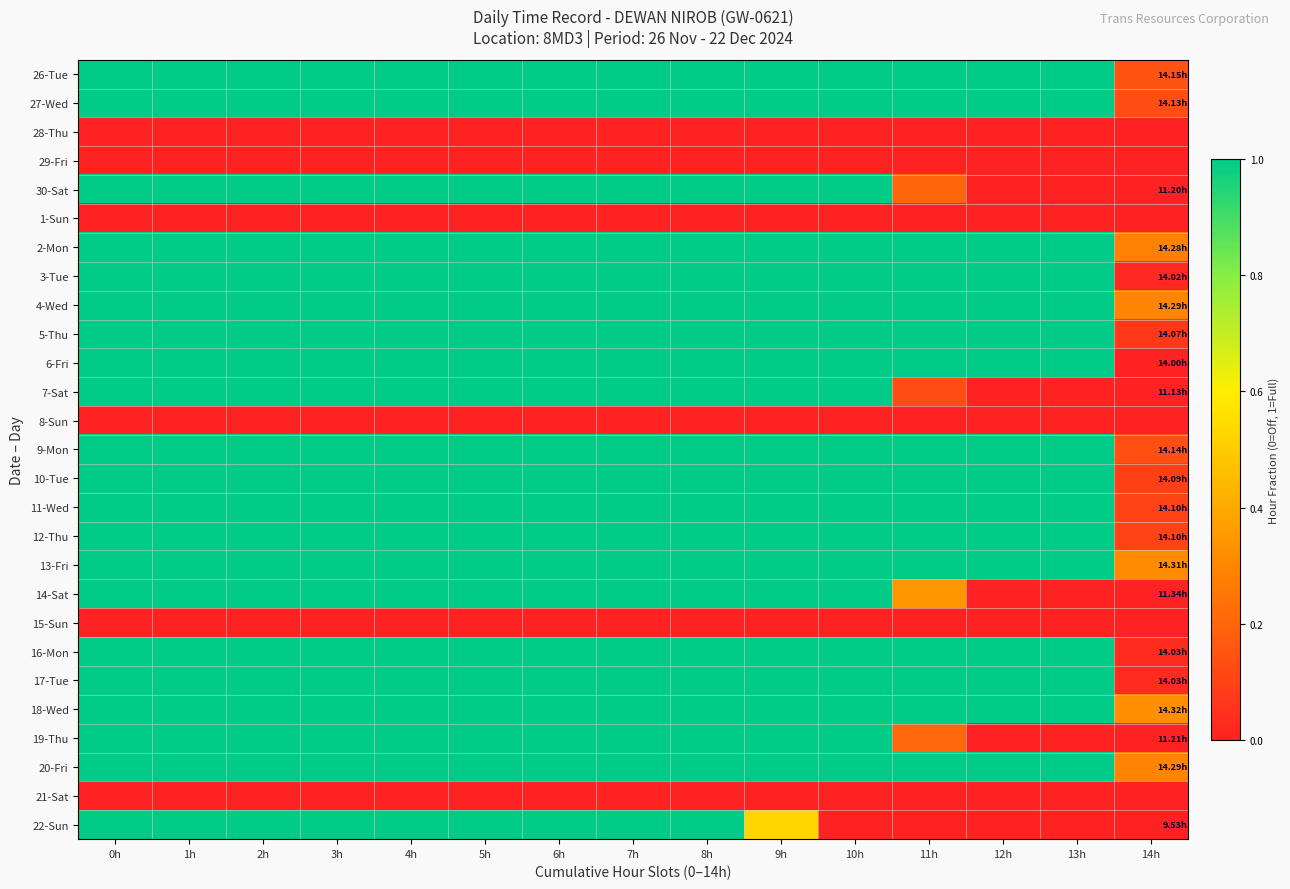

Reading left to right, extract all data points from this chart.

26-Tue: 0h=1.0	1h=1.0	2h=1.0	3h=1.0	4h=1.0	5h=1.0	6h=1.0	7h=1.0	8h=1.0	9h=1.0	10h=1.0	11h=1.0	12h=1.0	13h=1.0	14h=0.2
27-Wed: 0h=1.0	1h=1.0	2h=1.0	3h=1.0	4h=1.0	5h=1.0	6h=1.0	7h=1.0	8h=1.0	9h=1.0	10h=1.0	11h=1.0	12h=1.0	13h=1.0	14h=0.1
28-Thu: 0h=0.0	1h=0.0	2h=0.0	3h=0.0	4h=0.0	5h=0.0	6h=0.0	7h=0.0	8h=0.0	9h=0.0	10h=0.0	11h=0.0	12h=0.0	13h=0.0	14h=0.0
29-Fri: 0h=0.0	1h=0.0	2h=0.0	3h=0.0	4h=0.0	5h=0.0	6h=0.0	7h=0.0	8h=0.0	9h=0.0	10h=0.0	11h=0.0	12h=0.0	13h=0.0	14h=0.0
30-Sat: 0h=1.0	1h=1.0	2h=1.0	3h=1.0	4h=1.0	5h=1.0	6h=1.0	7h=1.0	8h=1.0	9h=1.0	10h=1.0	11h=0.2	12h=0.0	13h=0.0	14h=0.0
1-Sun: 0h=0.0	1h=0.0	2h=0.0	3h=0.0	4h=0.0	5h=0.0	6h=0.0	7h=0.0	8h=0.0	9h=0.0	10h=0.0	11h=0.0	12h=0.0	13h=0.0	14h=0.0
2-Mon: 0h=1.0	1h=1.0	2h=1.0	3h=1.0	4h=1.0	5h=1.0	6h=1.0	7h=1.0	8h=1.0	9h=1.0	10h=1.0	11h=1.0	12h=1.0	13h=1.0	14h=0.3
3-Tue: 0h=1.0	1h=1.0	2h=1.0	3h=1.0	4h=1.0	5h=1.0	6h=1.0	7h=1.0	8h=1.0	9h=1.0	10h=1.0	11h=1.0	12h=1.0	13h=1.0	14h=0.0
4-Wed: 0h=1.0	1h=1.0	2h=1.0	3h=1.0	4h=1.0	5h=1.0	6h=1.0	7h=1.0	8h=1.0	9h=1.0	10h=1.0	11h=1.0	12h=1.0	13h=1.0	14h=0.3
5-Thu: 0h=1.0	1h=1.0	2h=1.0	3h=1.0	4h=1.0	5h=1.0	6h=1.0	7h=1.0	8h=1.0	9h=1.0	10h=1.0	11h=1.0	12h=1.0	13h=1.0	14h=0.1
6-Fri: 0h=1.0	1h=1.0	2h=1.0	3h=1.0	4h=1.0	5h=1.0	6h=1.0	7h=1.0	8h=1.0	9h=1.0	10h=1.0	11h=1.0	12h=1.0	13h=1.0	14h=0.0
7-Sat: 0h=1.0	1h=1.0	2h=1.0	3h=1.0	4h=1.0	5h=1.0	6h=1.0	7h=1.0	8h=1.0	9h=1.0	10h=1.0	11h=0.1	12h=0.0	13h=0.0	14h=0.0
8-Sun: 0h=0.0	1h=0.0	2h=0.0	3h=0.0	4h=0.0	5h=0.0	6h=0.0	7h=0.0	8h=0.0	9h=0.0	10h=0.0	11h=0.0	12h=0.0	13h=0.0	14h=0.0
9-Mon: 0h=1.0	1h=1.0	2h=1.0	3h=1.0	4h=1.0	5h=1.0	6h=1.0	7h=1.0	8h=1.0	9h=1.0	10h=1.0	11h=1.0	12h=1.0	13h=1.0	14h=0.1
10-Tue: 0h=1.0	1h=1.0	2h=1.0	3h=1.0	4h=1.0	5h=1.0	6h=1.0	7h=1.0	8h=1.0	9h=1.0	10h=1.0	11h=1.0	12h=1.0	13h=1.0	14h=0.1
11-Wed: 0h=1.0	1h=1.0	2h=1.0	3h=1.0	4h=1.0	5h=1.0	6h=1.0	7h=1.0	8h=1.0	9h=1.0	10h=1.0	11h=1.0	12h=1.0	13h=1.0	14h=0.1
12-Thu: 0h=1.0	1h=1.0	2h=1.0	3h=1.0	4h=1.0	5h=1.0	6h=1.0	7h=1.0	8h=1.0	9h=1.0	10h=1.0	11h=1.0	12h=1.0	13h=1.0	14h=0.1
13-Fri: 0h=1.0	1h=1.0	2h=1.0	3h=1.0	4h=1.0	5h=1.0	6h=1.0	7h=1.0	8h=1.0	9h=1.0	10h=1.0	11h=1.0	12h=1.0	13h=1.0	14h=0.3
14-Sat: 0h=1.0	1h=1.0	2h=1.0	3h=1.0	4h=1.0	5h=1.0	6h=1.0	7h=1.0	8h=1.0	9h=1.0	10h=1.0	11h=0.3	12h=0.0	13h=0.0	14h=0.0
15-Sun: 0h=0.0	1h=0.0	2h=0.0	3h=0.0	4h=0.0	5h=0.0	6h=0.0	7h=0.0	8h=0.0	9h=0.0	10h=0.0	11h=0.0	12h=0.0	13h=0.0	14h=0.0
16-Mon: 0h=1.0	1h=1.0	2h=1.0	3h=1.0	4h=1.0	5h=1.0	6h=1.0	7h=1.0	8h=1.0	9h=1.0	10h=1.0	11h=1.0	12h=1.0	13h=1.0	14h=0.0
17-Tue: 0h=1.0	1h=1.0	2h=1.0	3h=1.0	4h=1.0	5h=1.0	6h=1.0	7h=1.0	8h=1.0	9h=1.0	10h=1.0	11h=1.0	12h=1.0	13h=1.0	14h=0.0
18-Wed: 0h=1.0	1h=1.0	2h=1.0	3h=1.0	4h=1.0	5h=1.0	6h=1.0	7h=1.0	8h=1.0	9h=1.0	10h=1.0	11h=1.0	12h=1.0	13h=1.0	14h=0.3
19-Thu: 0h=1.0	1h=1.0	2h=1.0	3h=1.0	4h=1.0	5h=1.0	6h=1.0	7h=1.0	8h=1.0	9h=1.0	10h=1.0	11h=0.2	12h=0.0	13h=0.0	14h=0.0
20-Fri: 0h=1.0	1h=1.0	2h=1.0	3h=1.0	4h=1.0	5h=1.0	6h=1.0	7h=1.0	8h=1.0	9h=1.0	10h=1.0	11h=1.0	12h=1.0	13h=1.0	14h=0.3
21-Sat: 0h=0.0	1h=0.0	2h=0.0	3h=0.0	4h=0.0	5h=0.0	6h=0.0	7h=0.0	8h=0.0	9h=0.0	10h=0.0	11h=0.0	12h=0.0	13h=0.0	14h=0.0
22-Sun: 0h=1.0	1h=1.0	2h=1.0	3h=1.0	4h=1.0	5h=1.0	6h=1.0	7h=1.0	8h=1.0	9h=0.5	10h=0.0	11h=0.0	12h=0.0	13h=0.0	14h=0.0